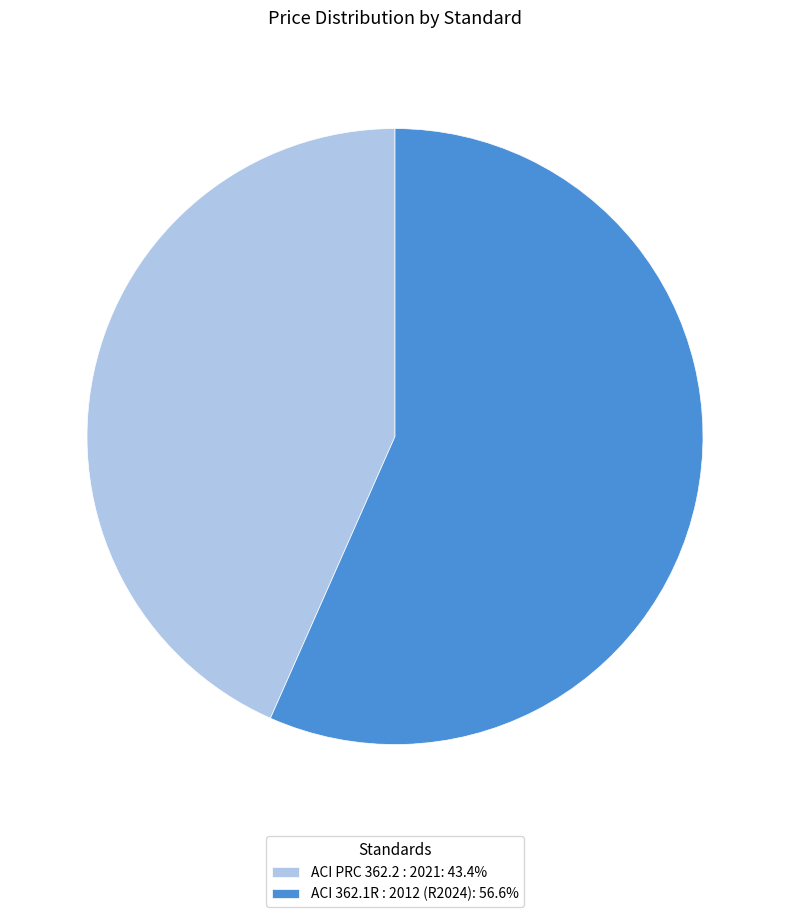

Is it true that ACI 362.1R : 2012 (R2024) is 69% of the pie?

False